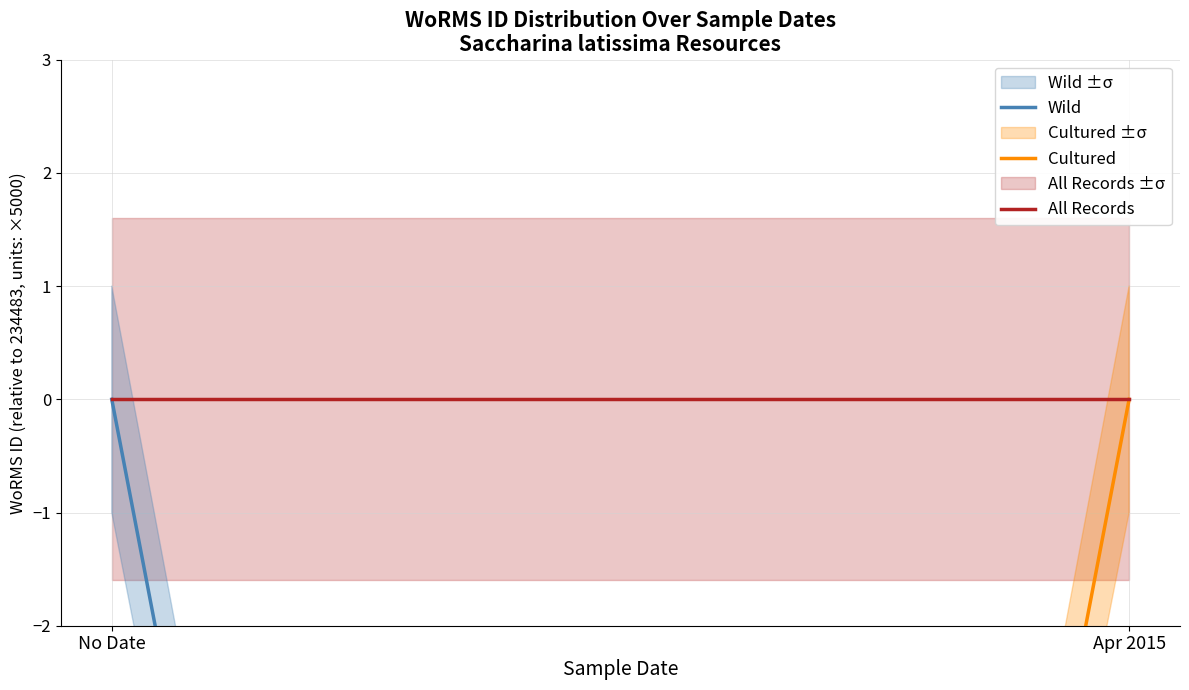

What are all the series names shown in the legend?

Wild, Cultured, All Records